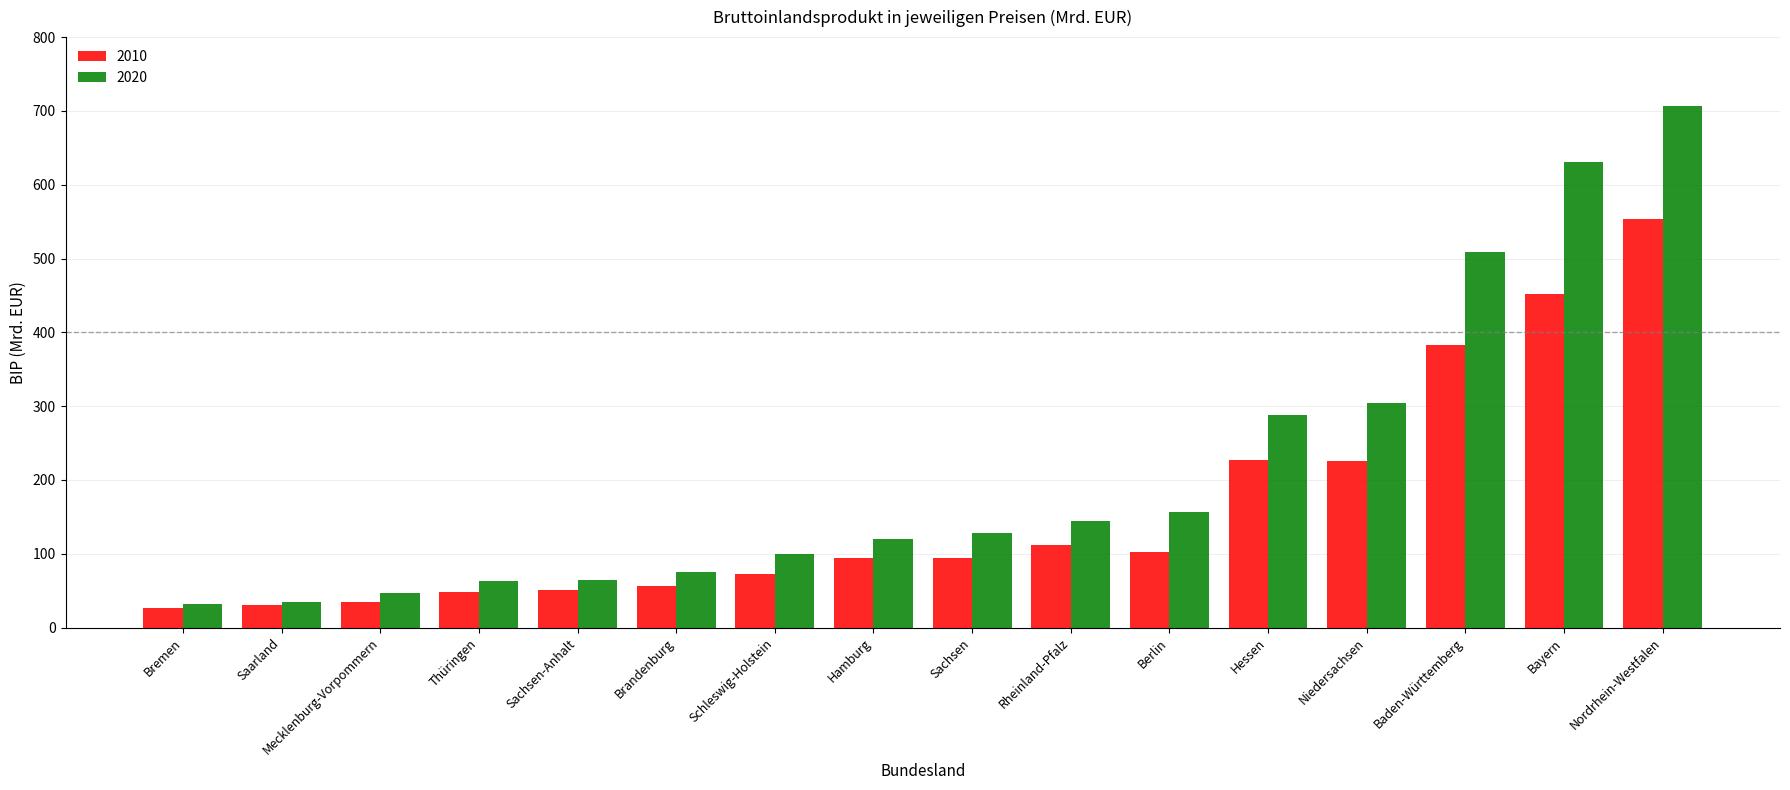

What is the lowest value of the 2020 series?

32.2